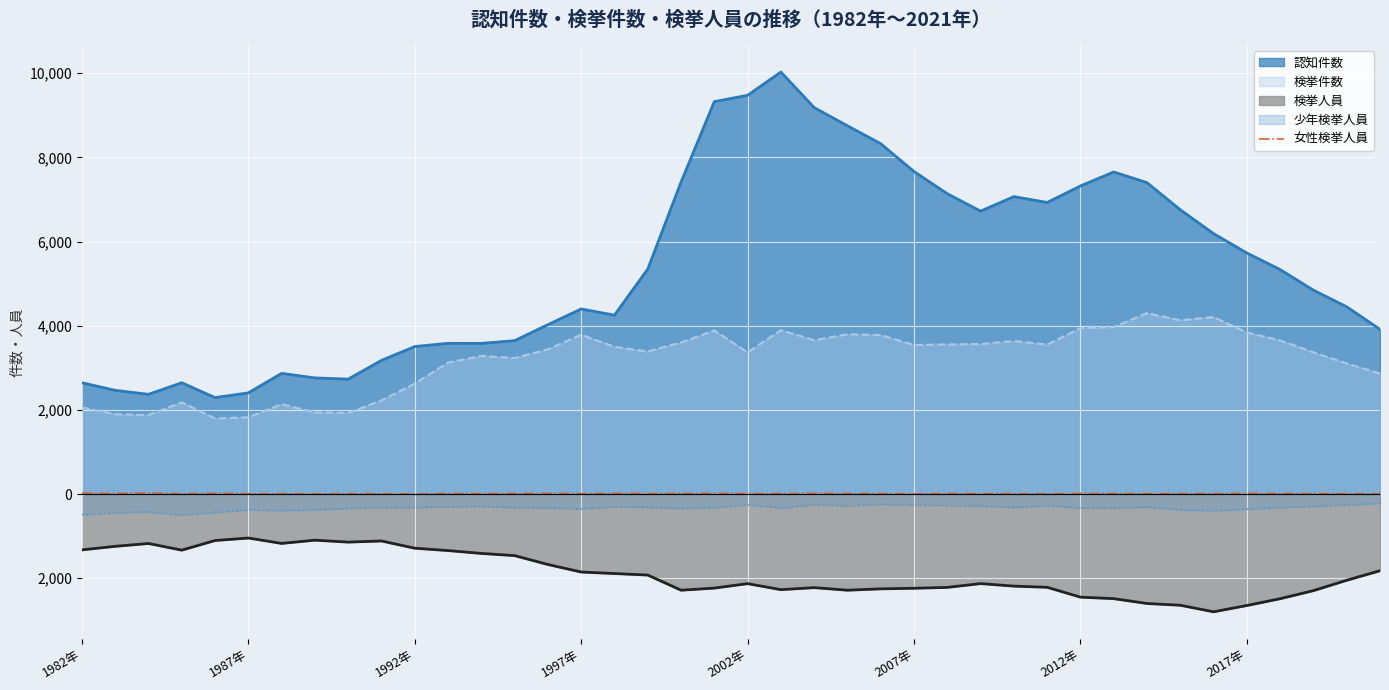

What are all the series names shown in the legend?

認知件数, 検挙件数, 検挙人員, 少年検挙人員, 女性検挙人員